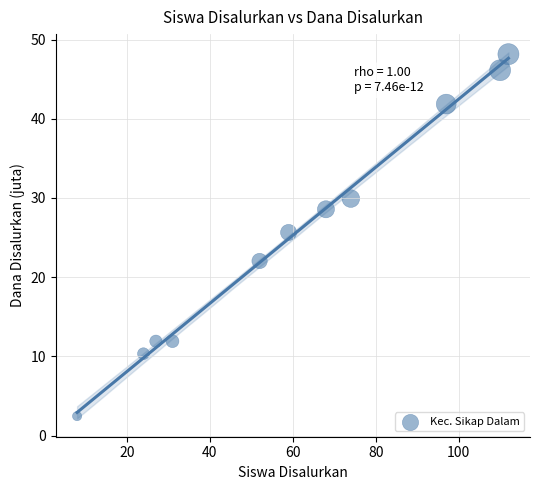

What is the range of Y values (max minus min)?

45.7